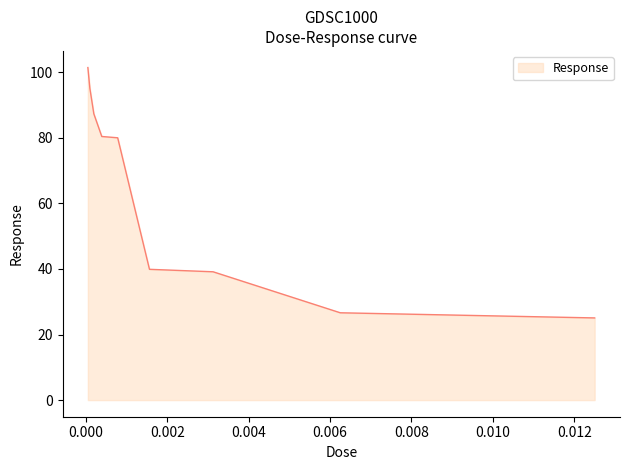

What is the greatest value displayed?

101.4